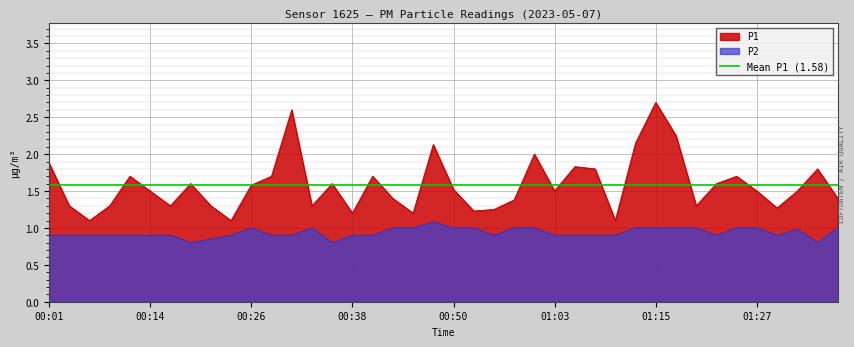

Which category has the lowest value in the P2 series?

00:18